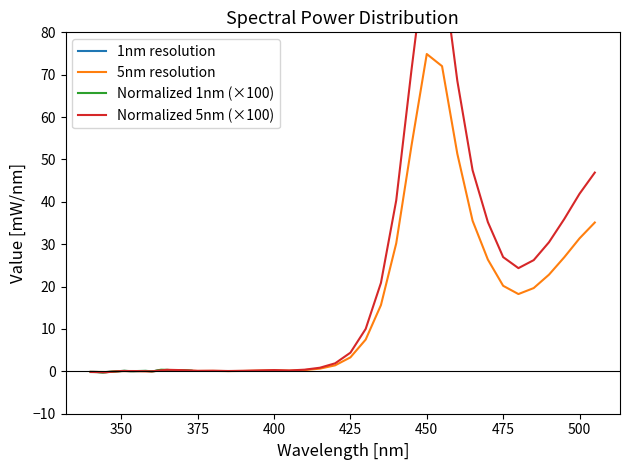

How many values in 1nm resolution are above zero?

25